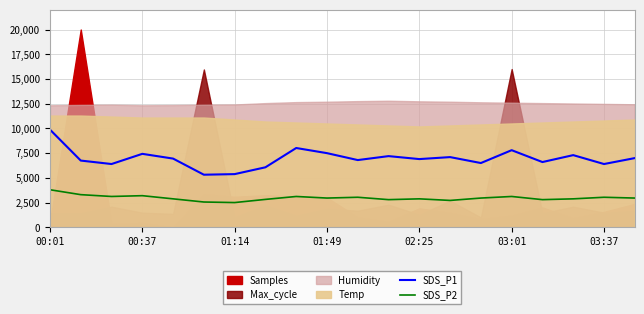

True or false: SDS_P2 and SDS_P1 cross at least once.

False